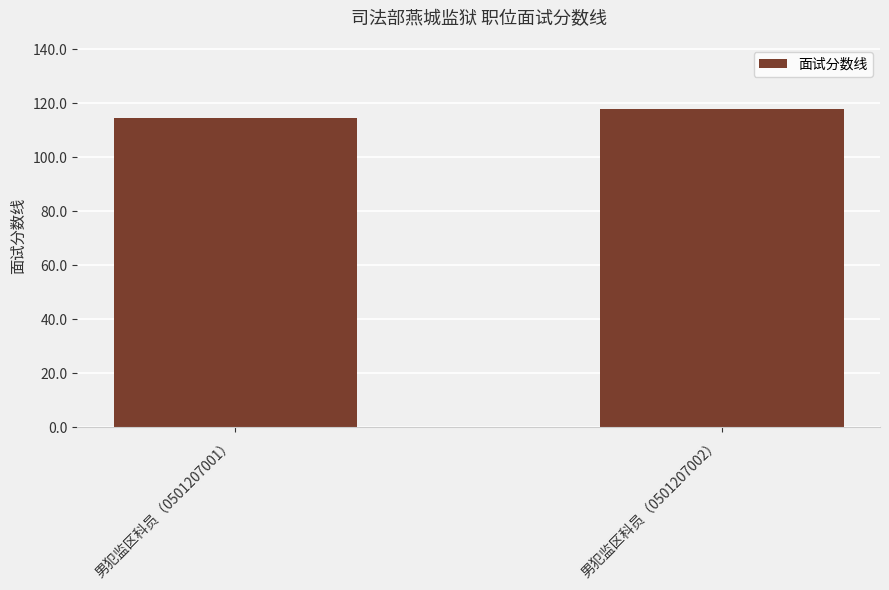

How many distinct data groups are displayed?

1